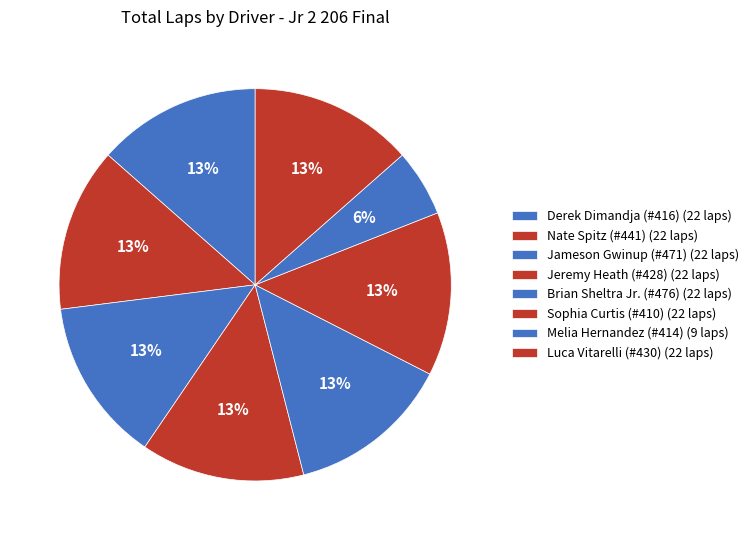

How many segments does this pie chart have?

8